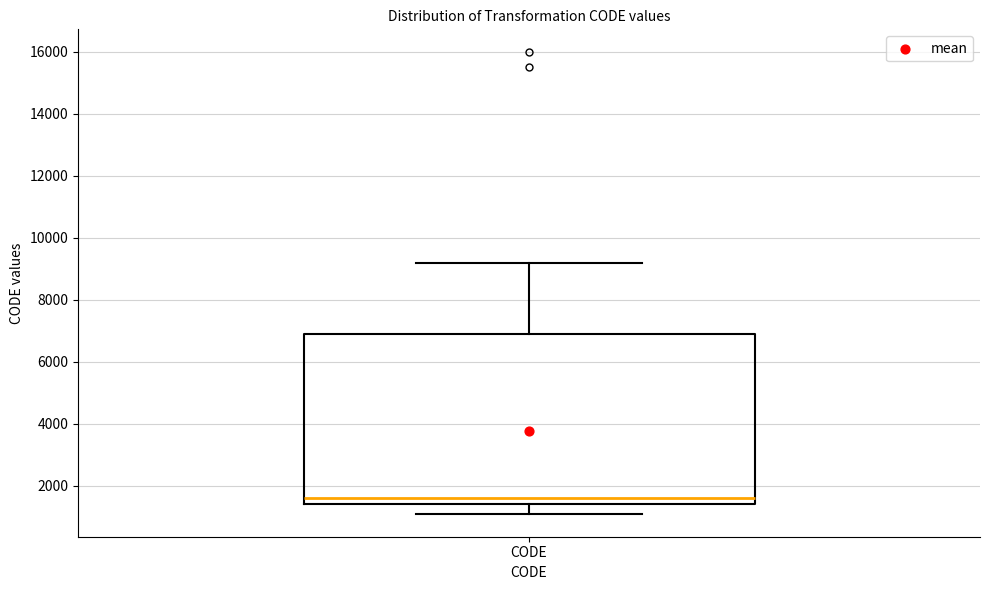

Where is the upper edge of the box for CODE on the y-axis? The values are not printed on the chart, so give them approximately, as read against the axis.

6800